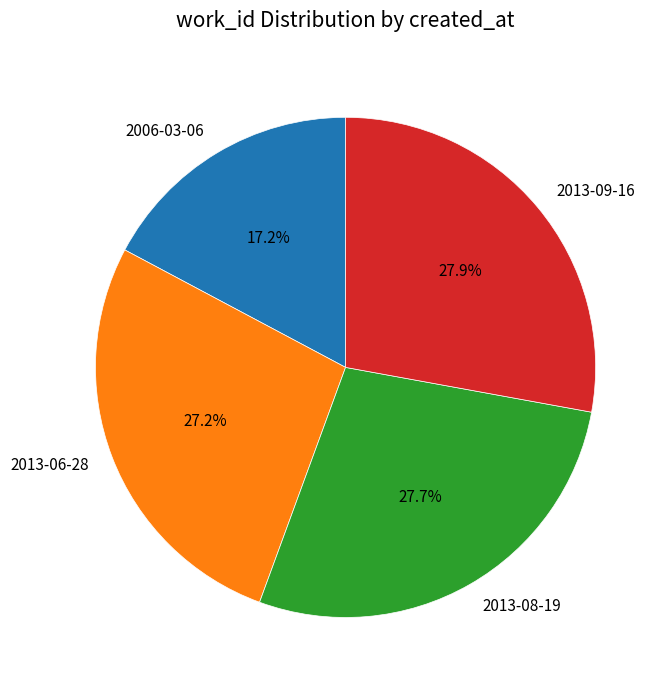

Count the number of slices in the pie.

4